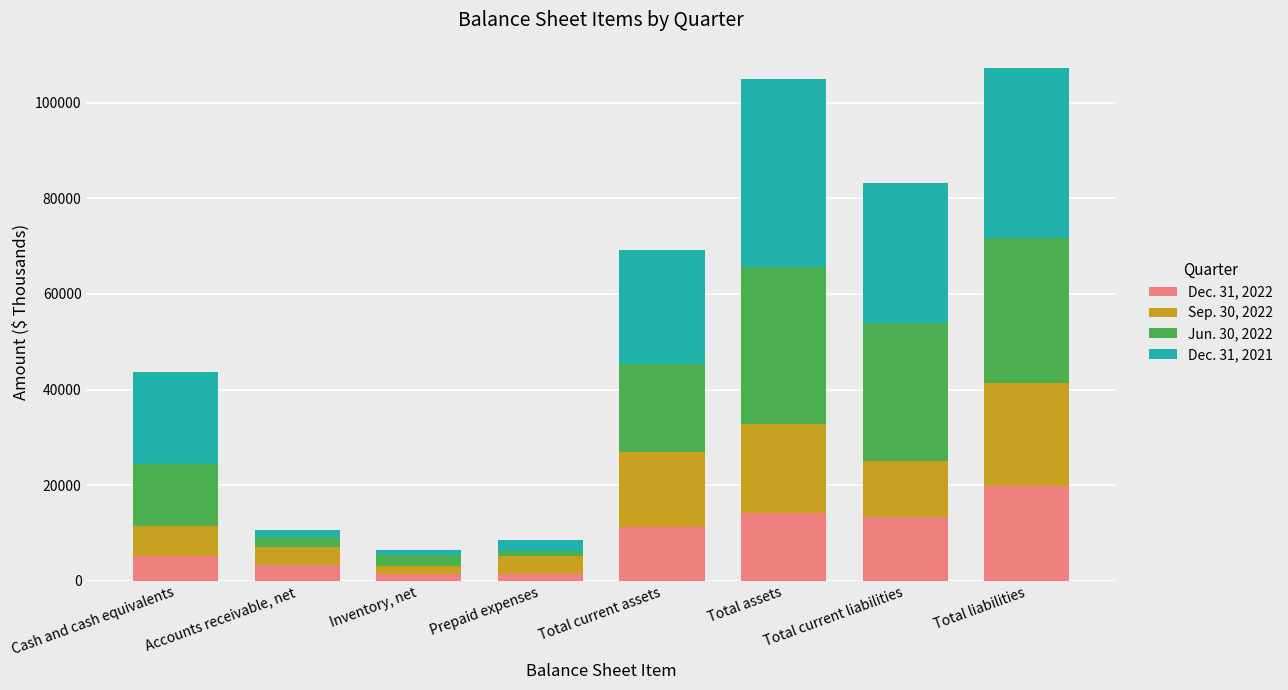

Rank the categories by Dec. 31, 2022 value from highest to lowest.

Total liabilities, Total assets, Total current liabilities, Total current assets, Cash and cash equivalents, Accounts receivable, net, Prepaid expenses, Inventory, net